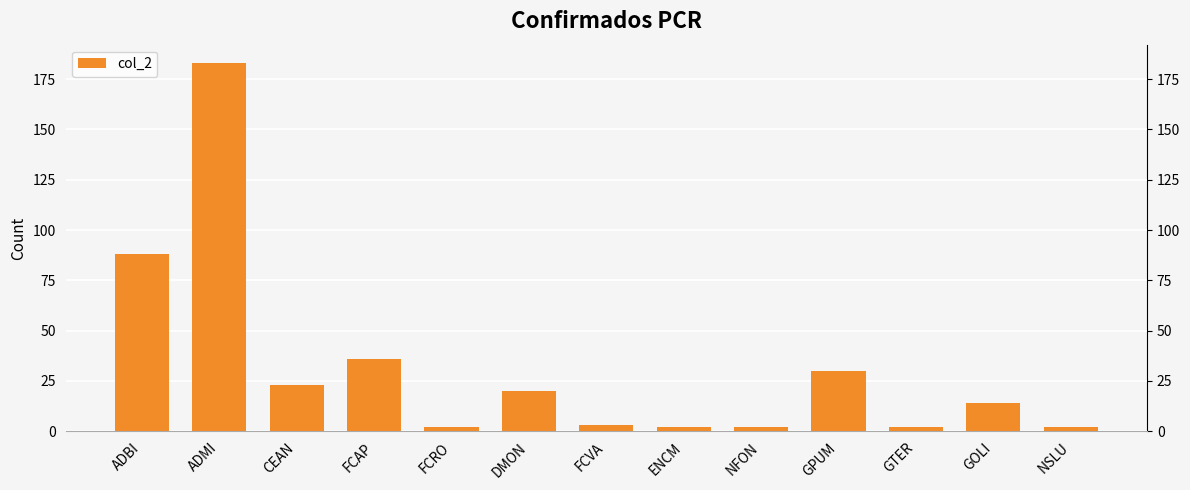

The chart shows a value of 2 at FCRO. True or false?

True